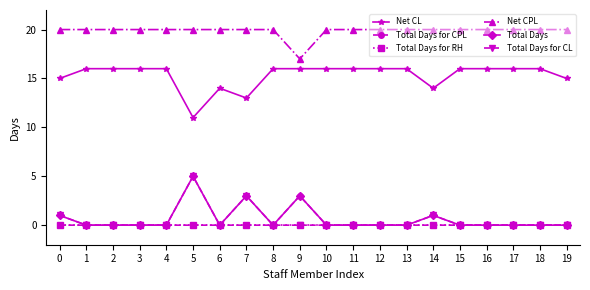

Count the Net CPL values in the range 20 to 21.

19